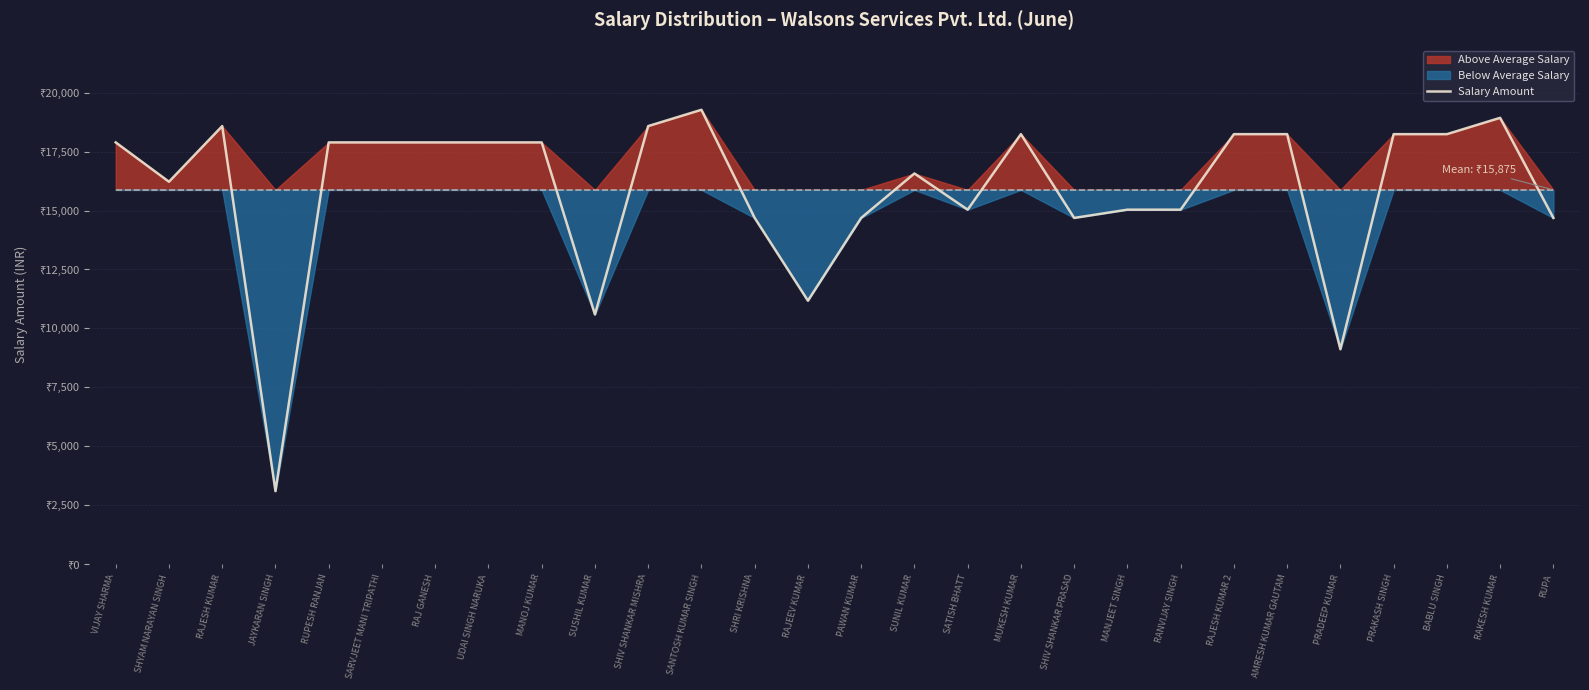

How many lines are shown in the chart?

1